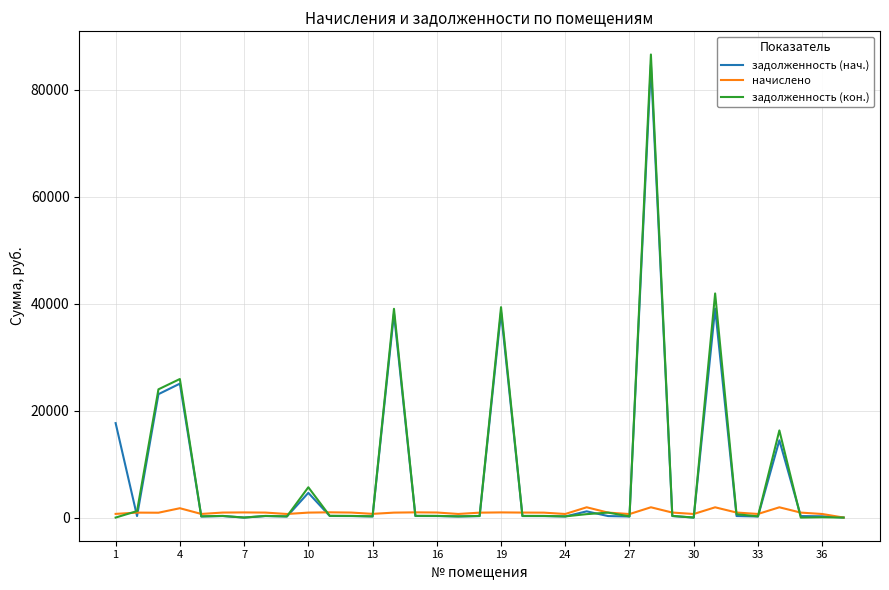

What is the greatest value displayed?

86555.0